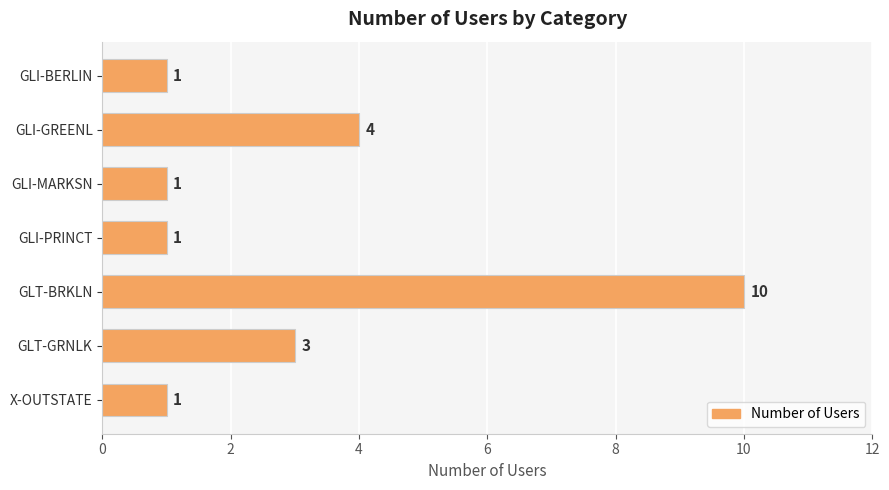

Where is the data nearest to the value 5?

GLI-GREENL